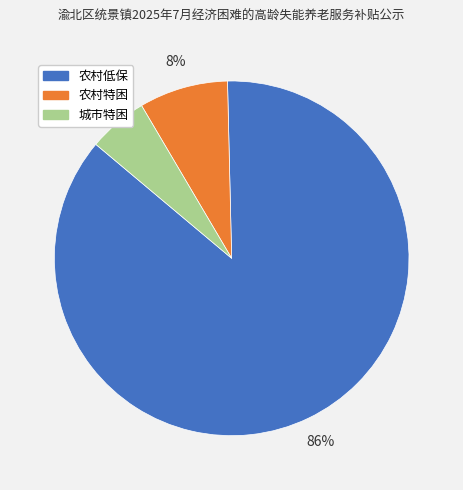

Which has a higher value, 农村特困 or 农村低保?

农村低保